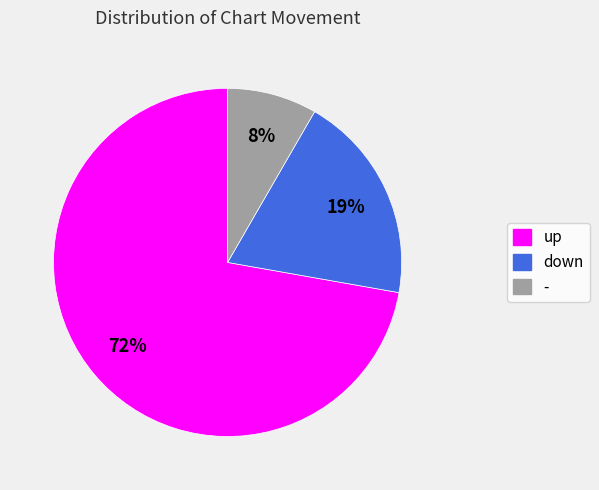

Is up the majority of the pie?

Yes